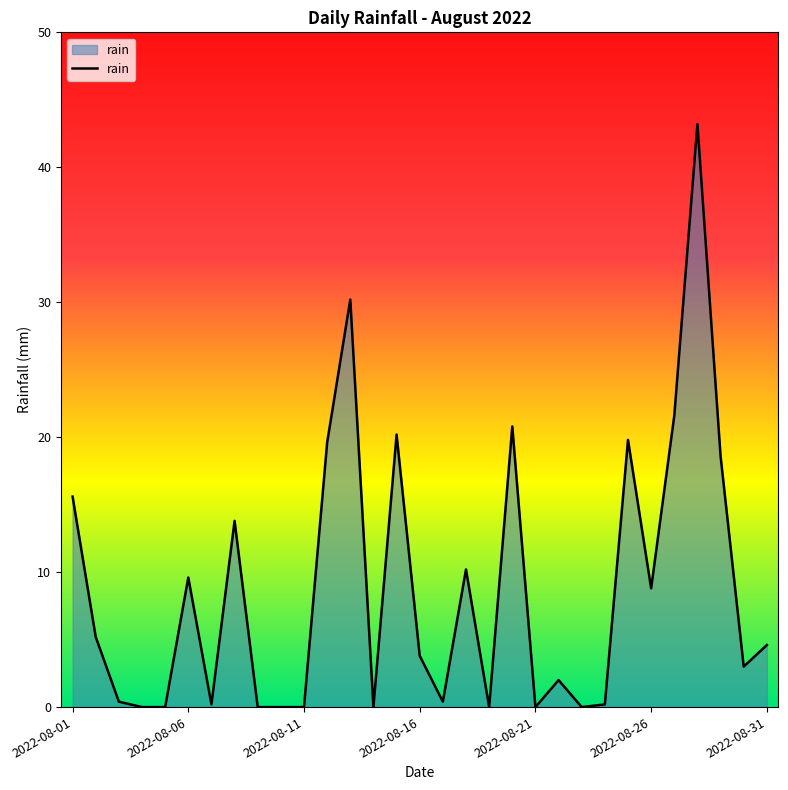

What is the difference between the maximum and minimum values?

43.2